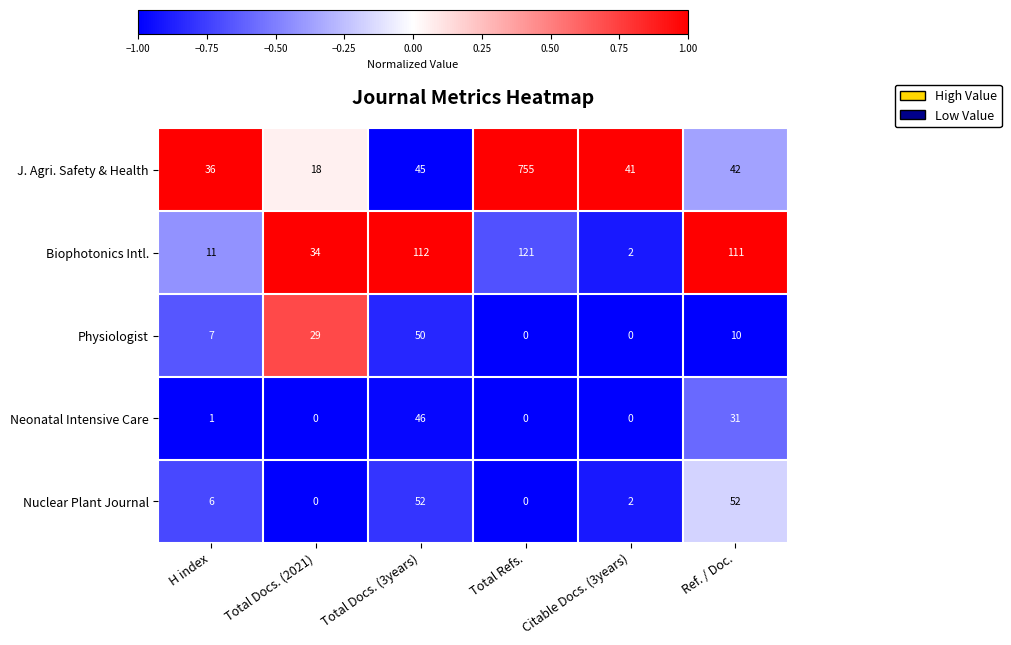

What is the difference between the second highest and minimum values in the Physiologist series?

29